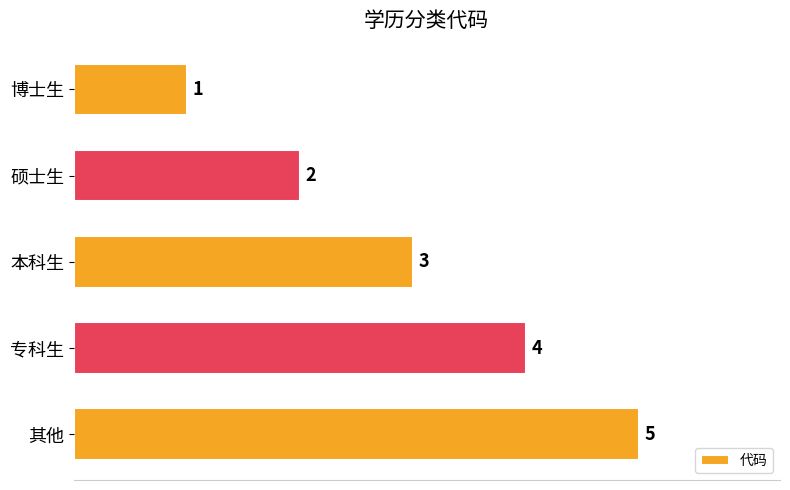

Count the values in the range 2 to 4.

3